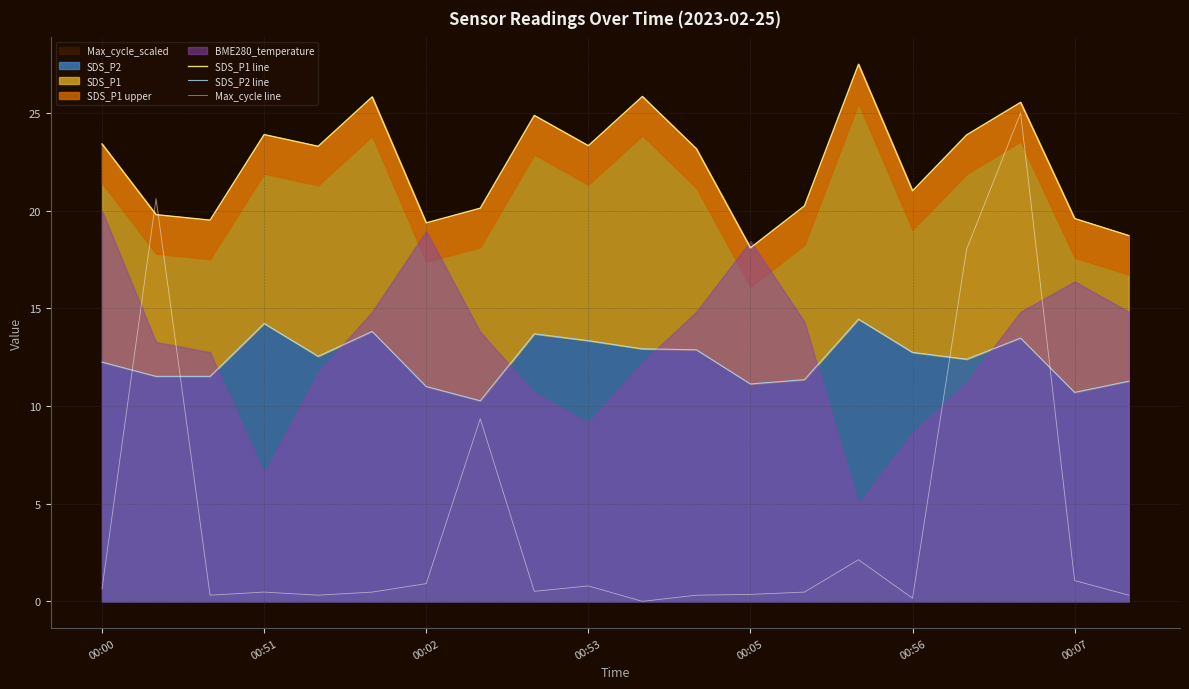

How many interior local peaks does the SDS_P1 line series have?

6